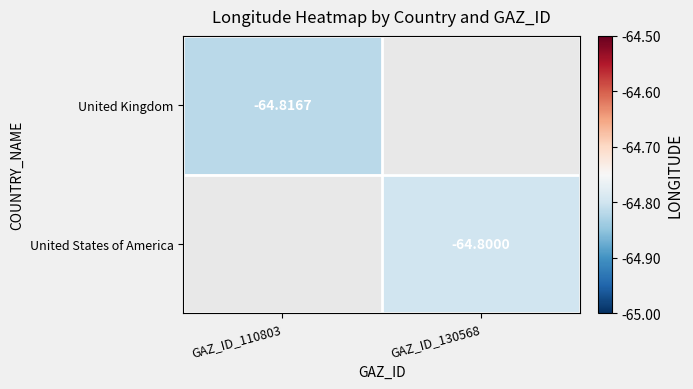

How many values in United Kingdom are below zero?

1